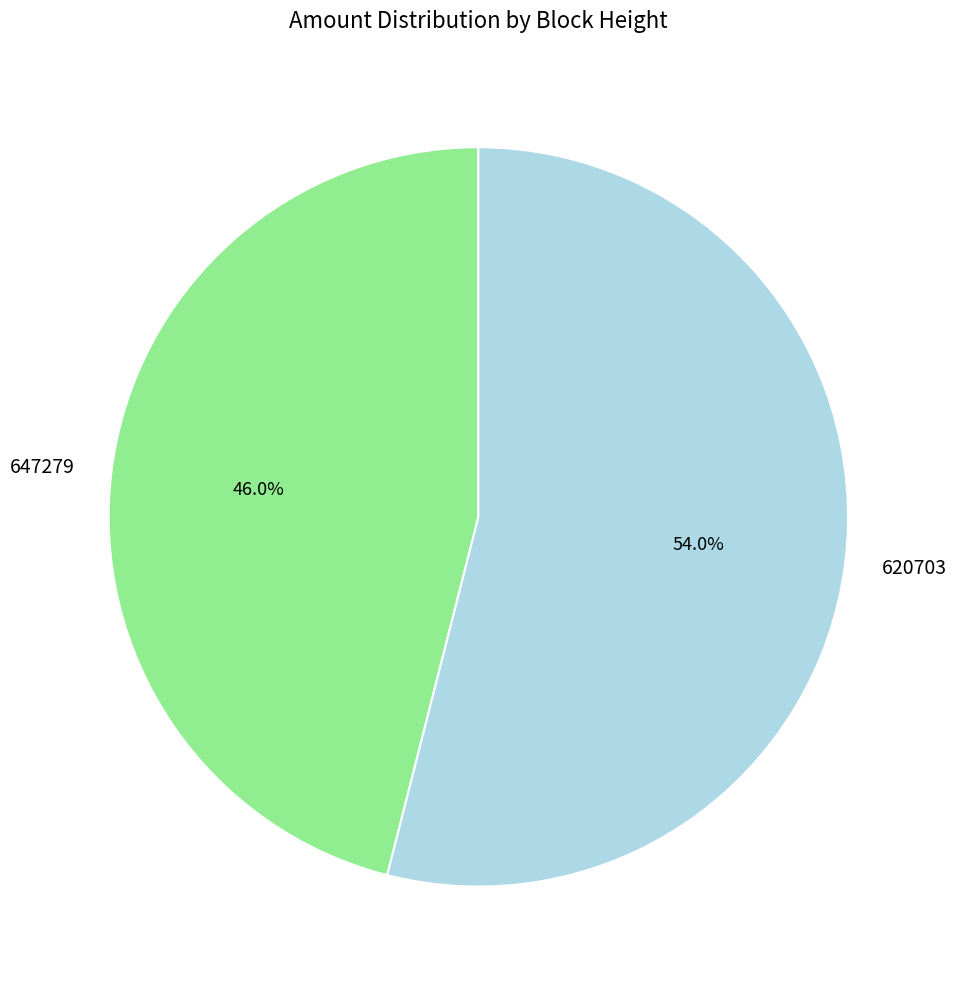

Is there any slice that represents more than half of the pie?

Yes